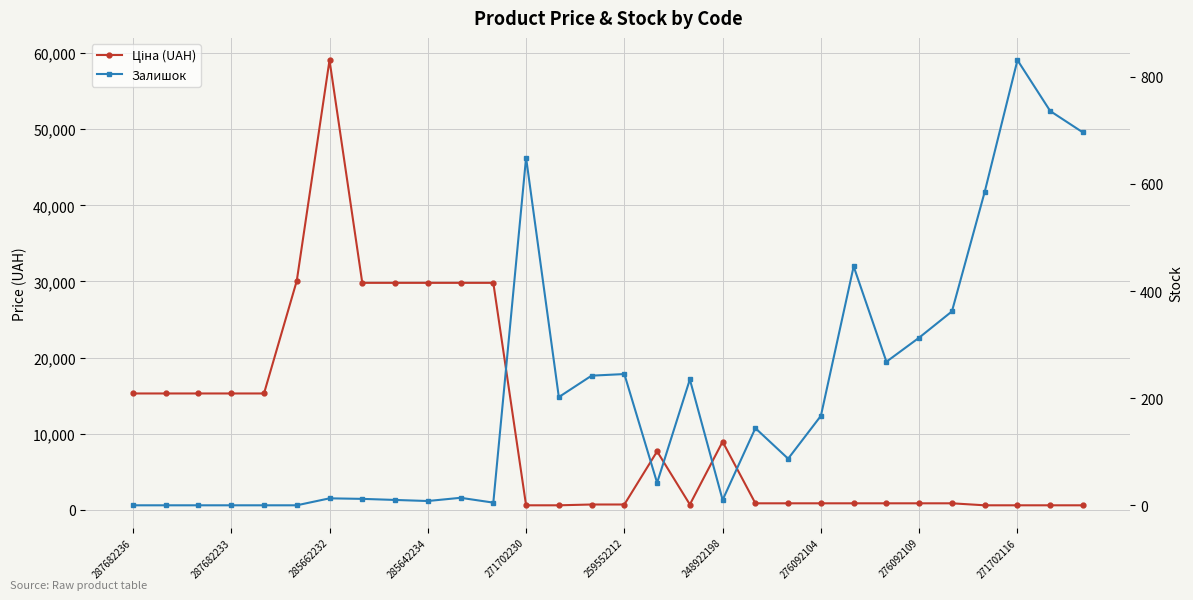

What is the minimum value for Ціна (UAH)?

596.5